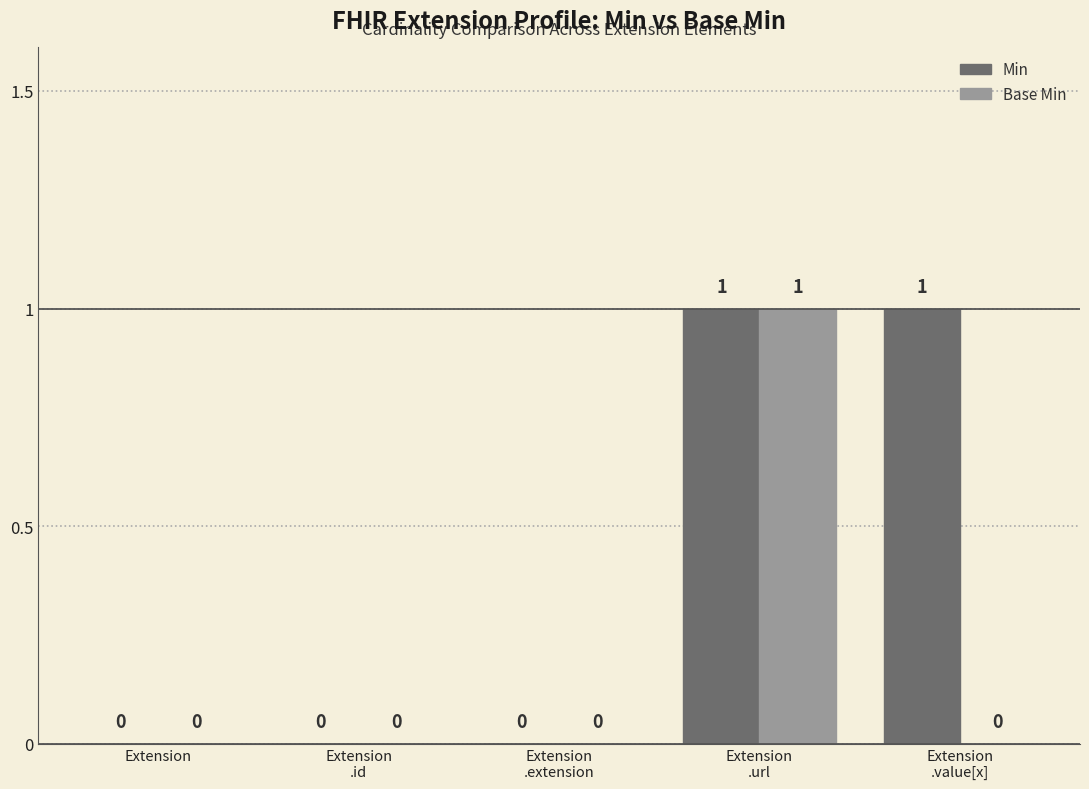

Count the number of data series in this chart.

2